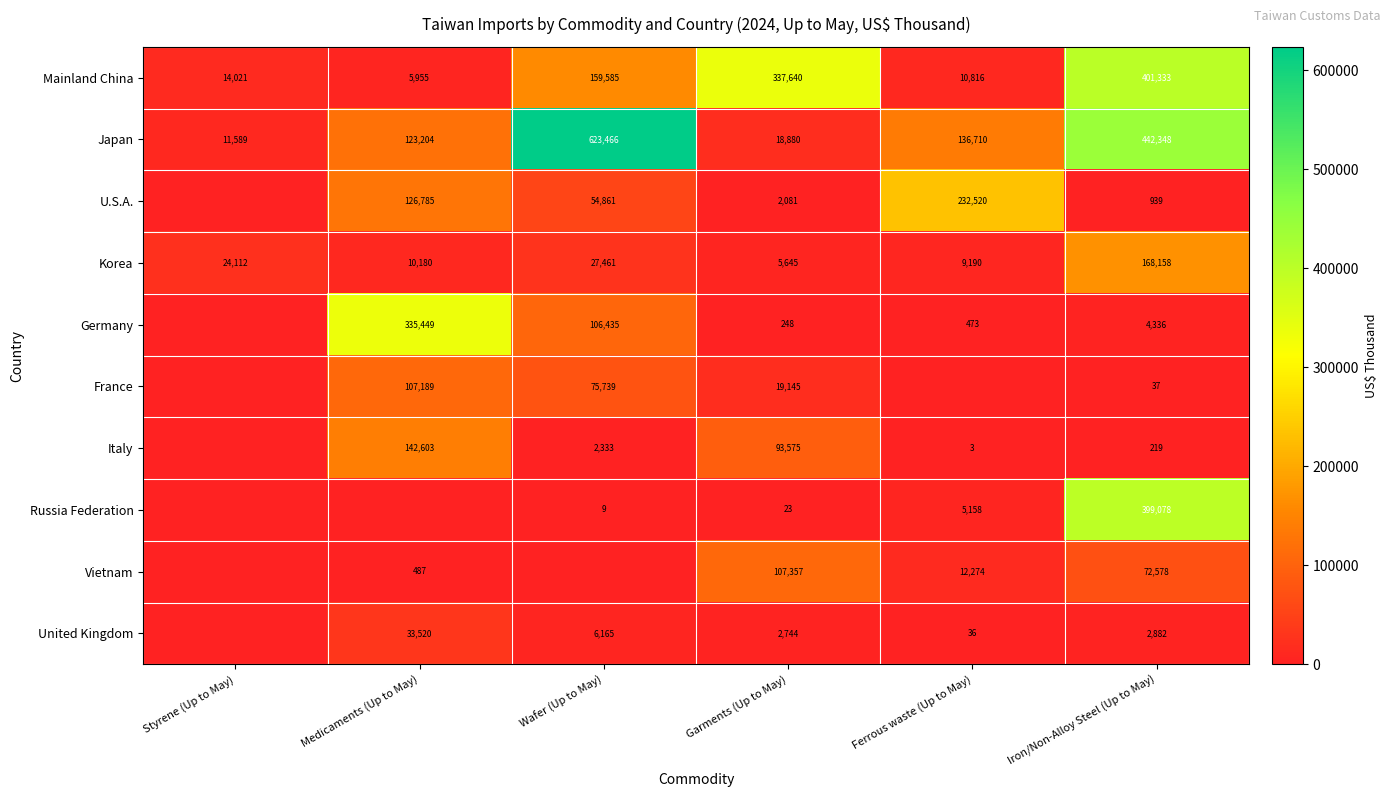

Is it true that Japan equals 4915 at Garments (Up to May)?

False